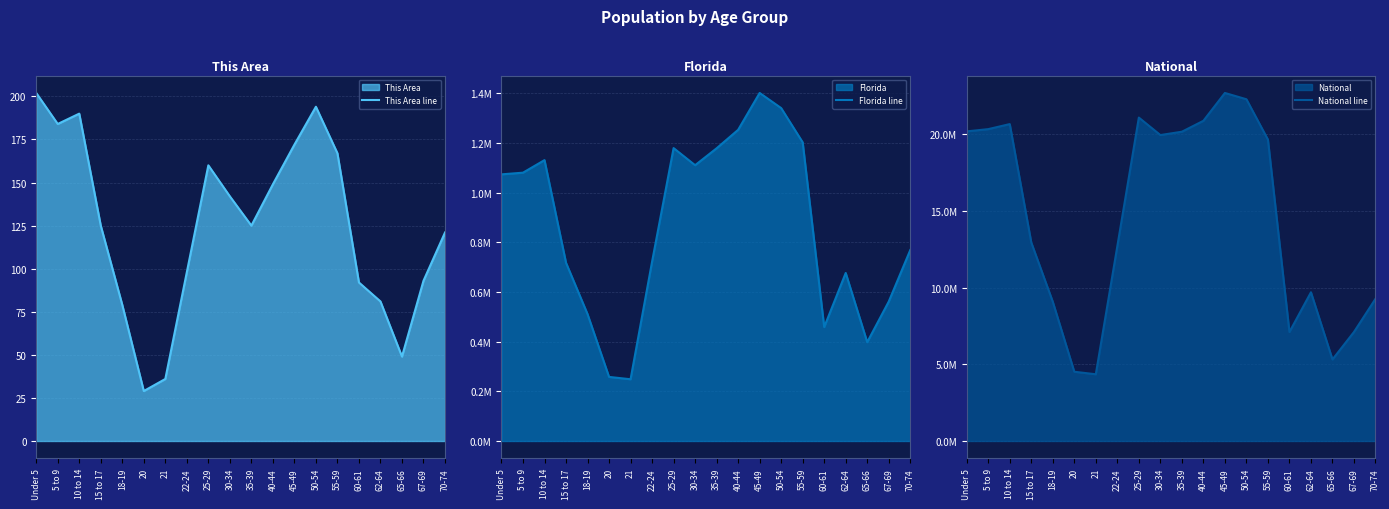

What position from the right is 40-44?

9